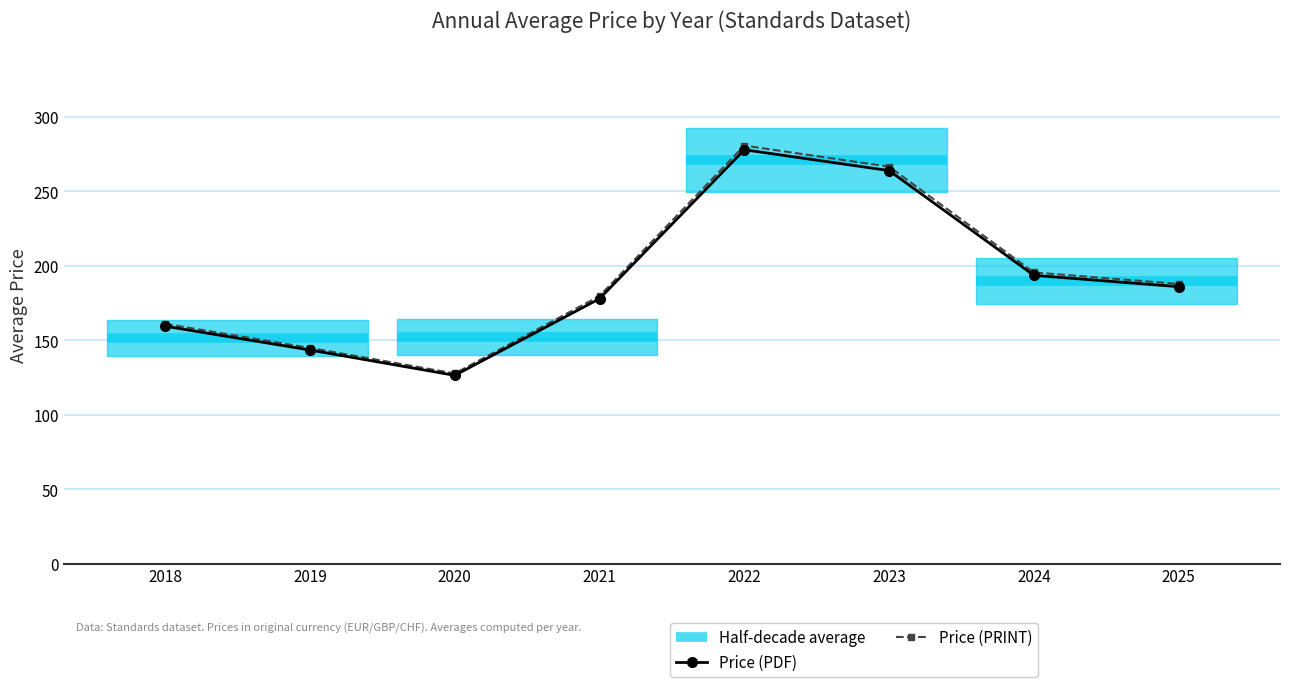

Where is Price (PRINT) nearest to the value 204?

2024